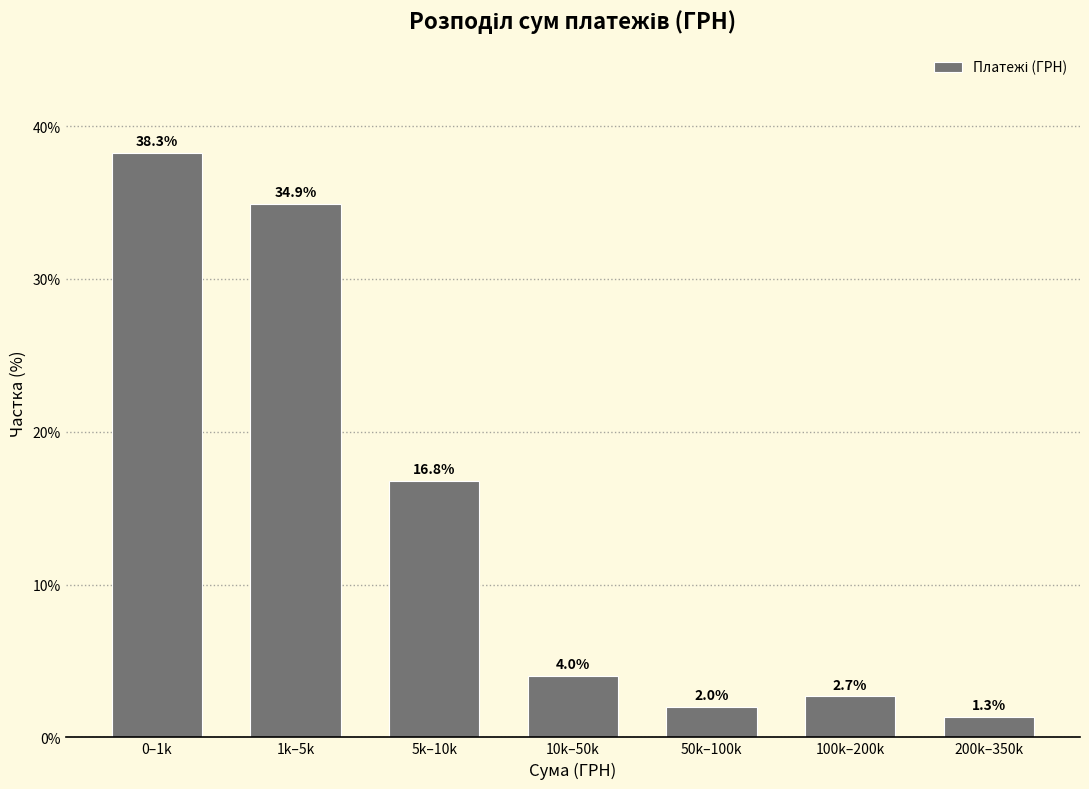

Reading right to left, what are all the values shown in this chart?

1.3	2.7	2.0	4.0	16.8	34.9	38.3